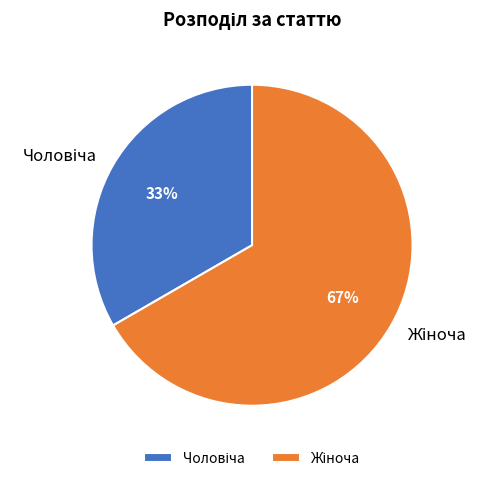

How many segments does this pie chart have?

2